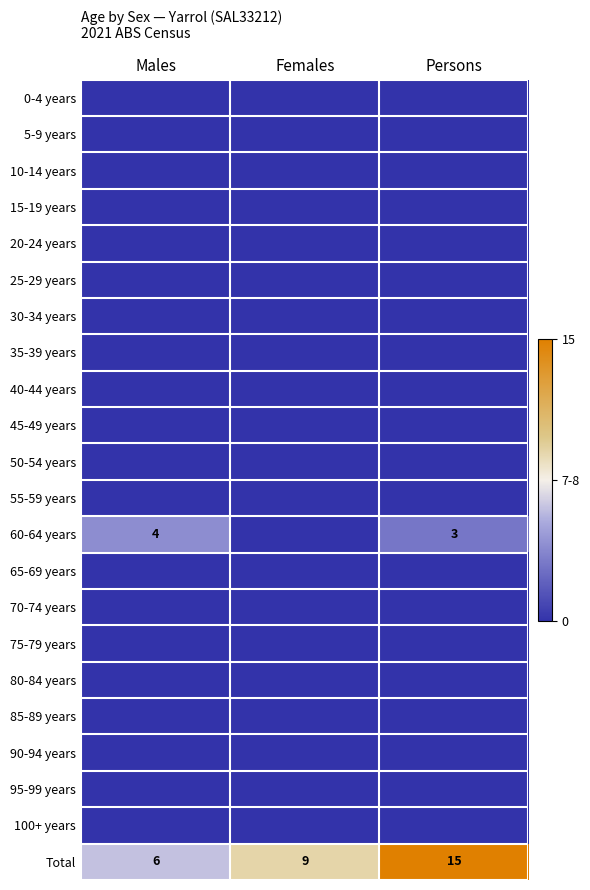

True or false: Total has a value of 15 at Persons.

True